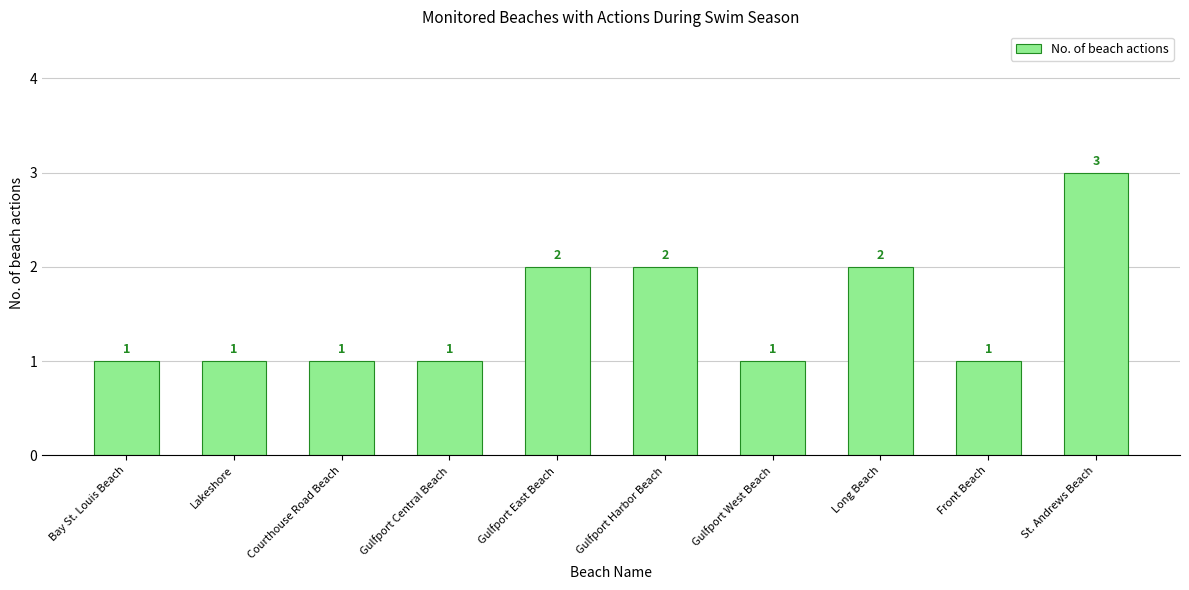

What position from the left is Gulfport East Beach?

5